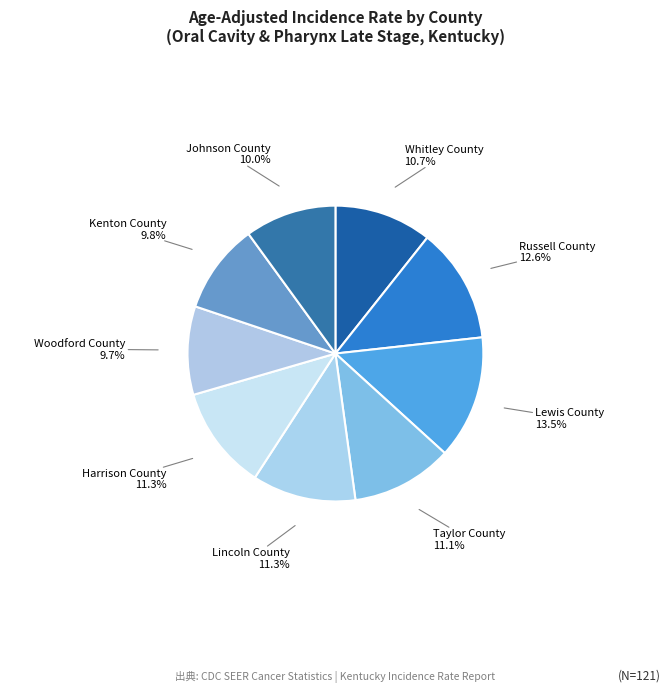

To the nearest percent, what is the combined percentage of Lincoln County and Woodford County?

21%